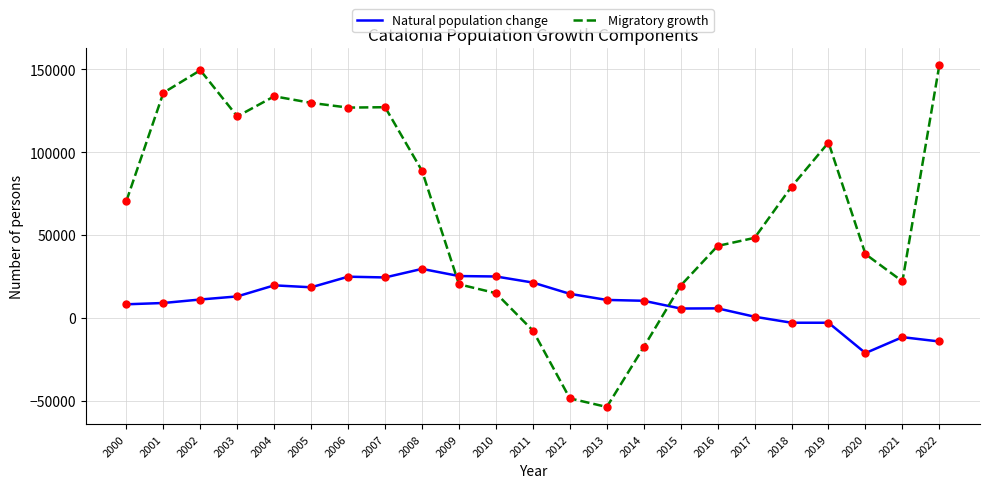

Which series has the largest range (max minus min)?

Migratory growth